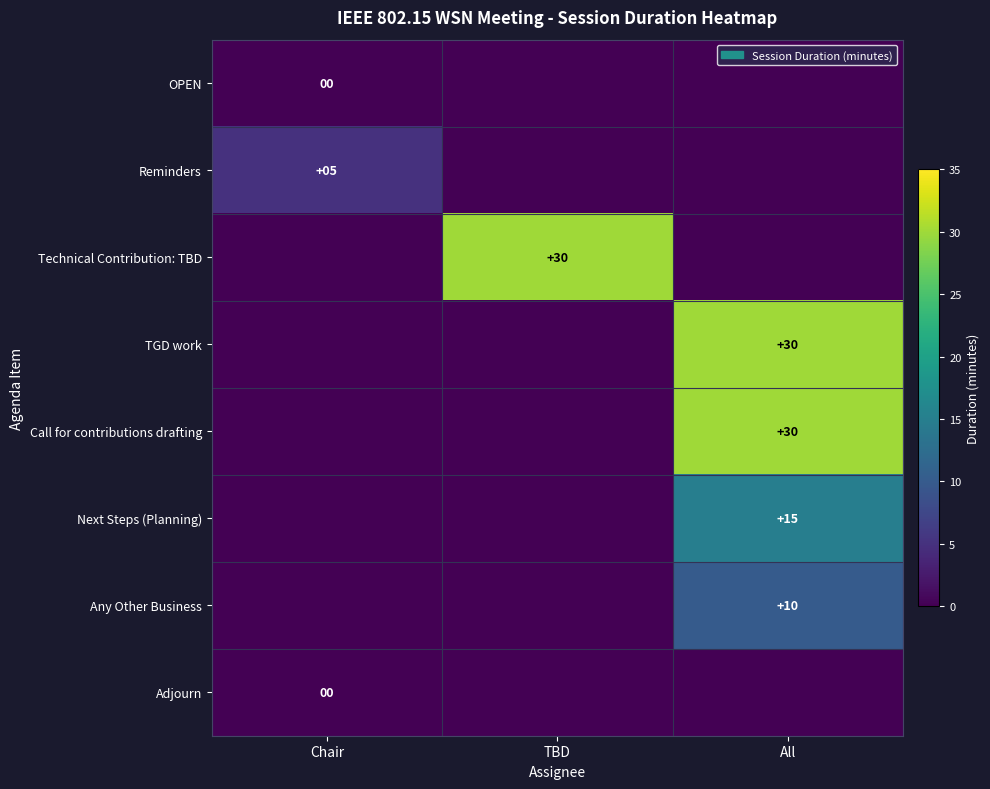

True or false: Technical Contribution: TBD has a value of 45 at TBD.

False